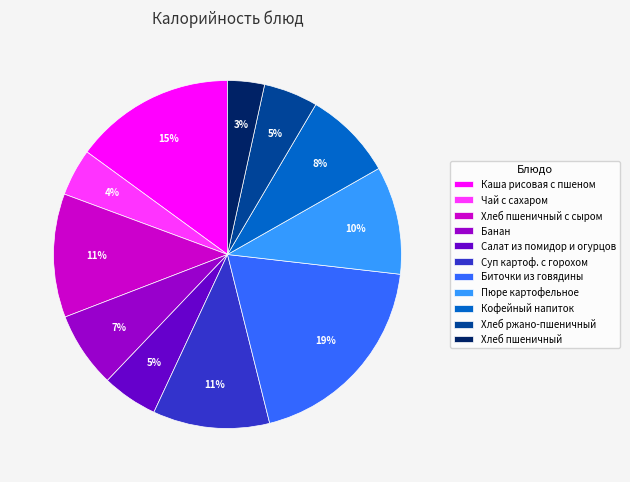

To the nearest percent, what is the difference between the Пюре картофельное and Чай с сахаром slice percentages?

6%